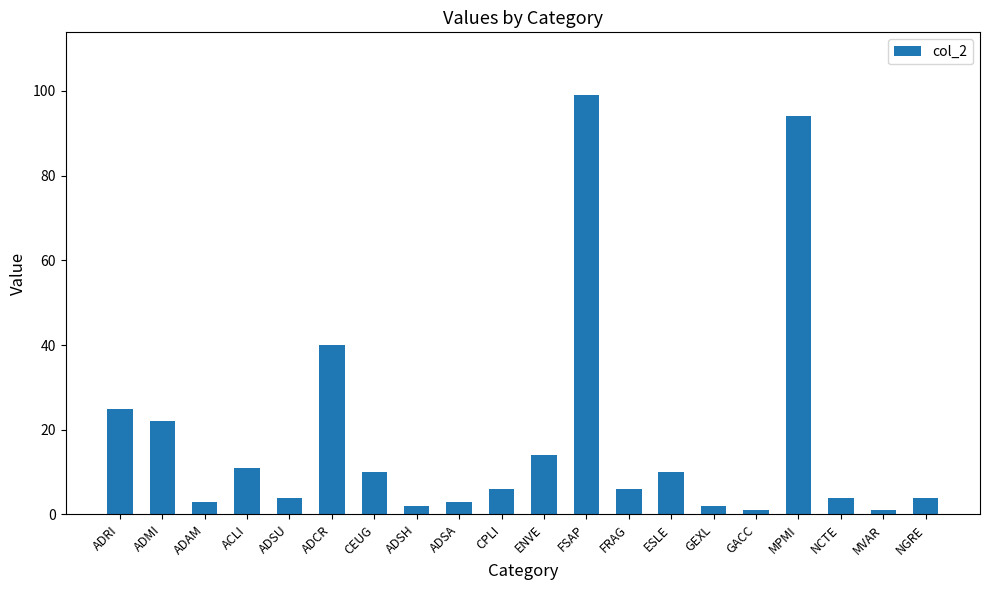

What is the greatest value displayed?

99